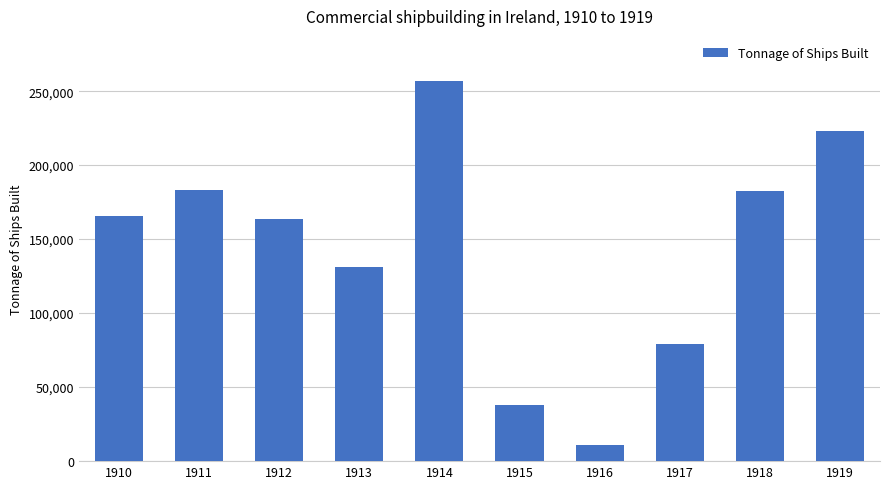

What is the value of the 8th bar from the left?

78936